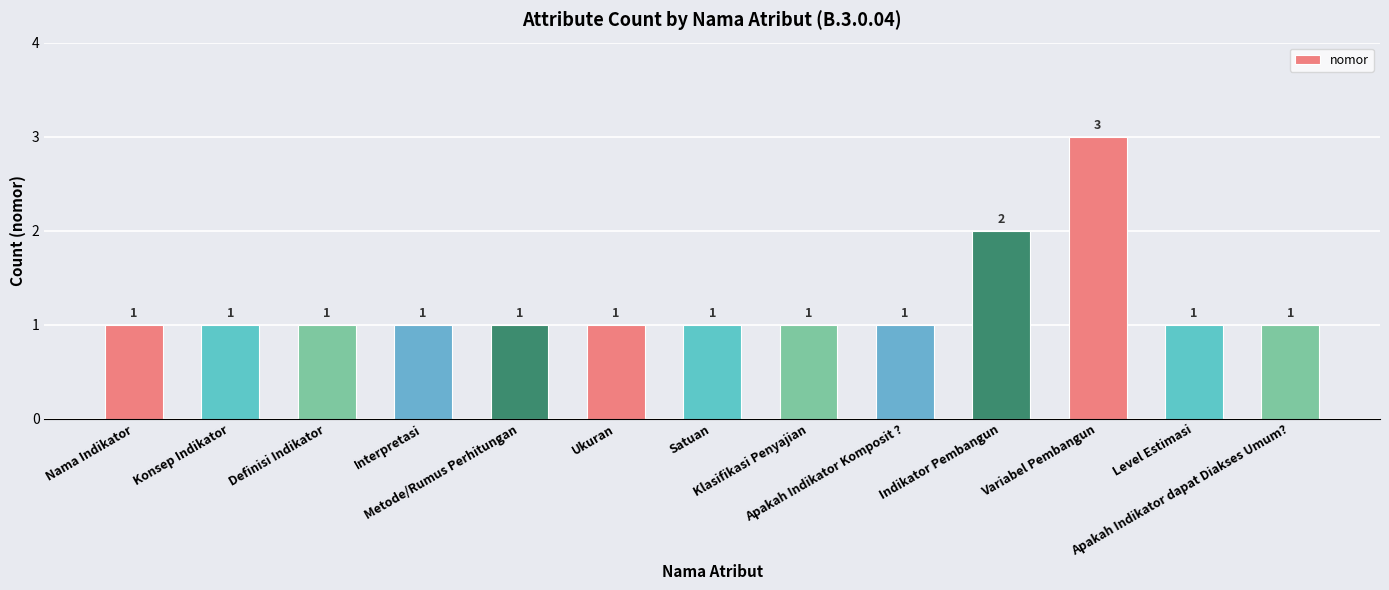

What is the sum of the values at Nama Indikator and Ukuran?

2